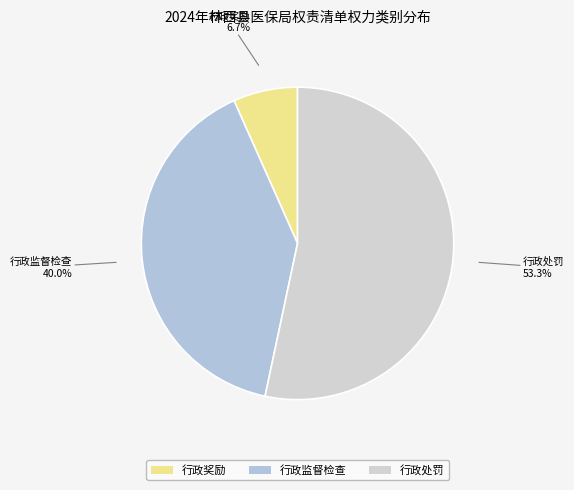

What is the smallest slice in the pie chart?

行政奖励